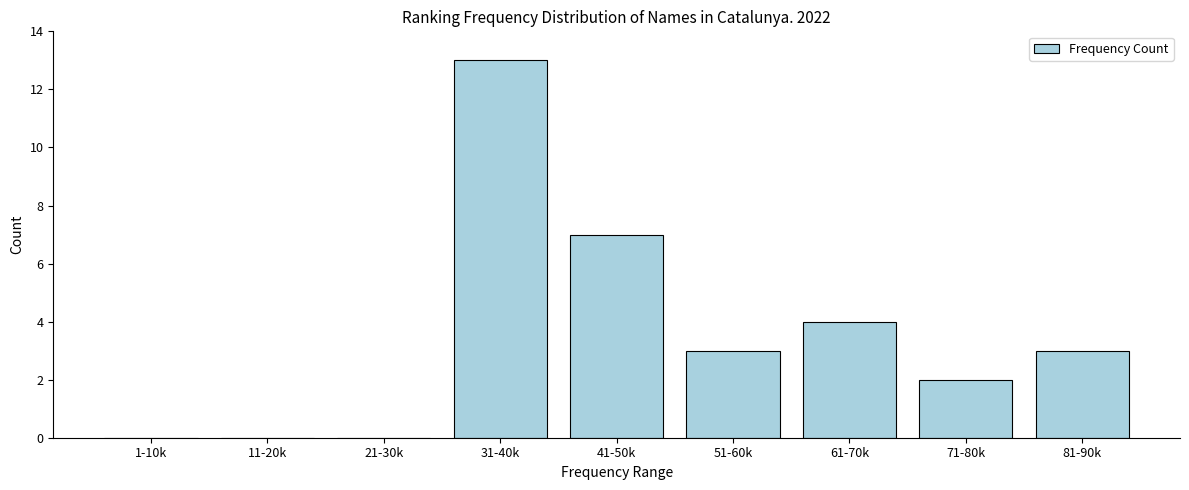

Reading left to right, list all the values displayed in this chart.

1-10k=0	11-20k=0	21-30k=0	31-40k=13	41-50k=7	51-60k=3	61-70k=4	71-80k=2	81-90k=3